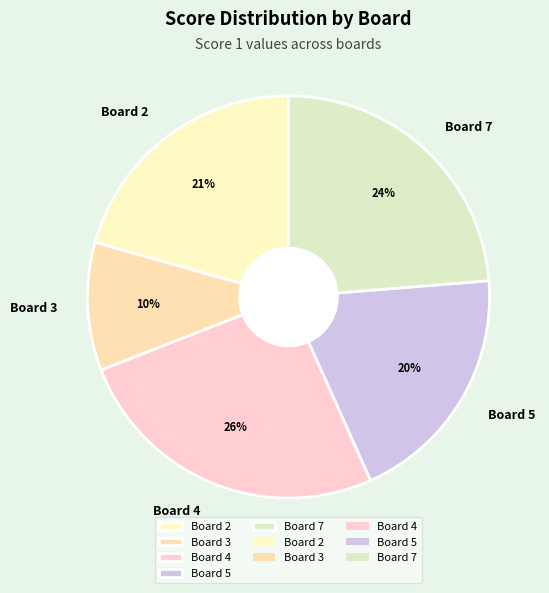

Which slice is the largest?

Board 4